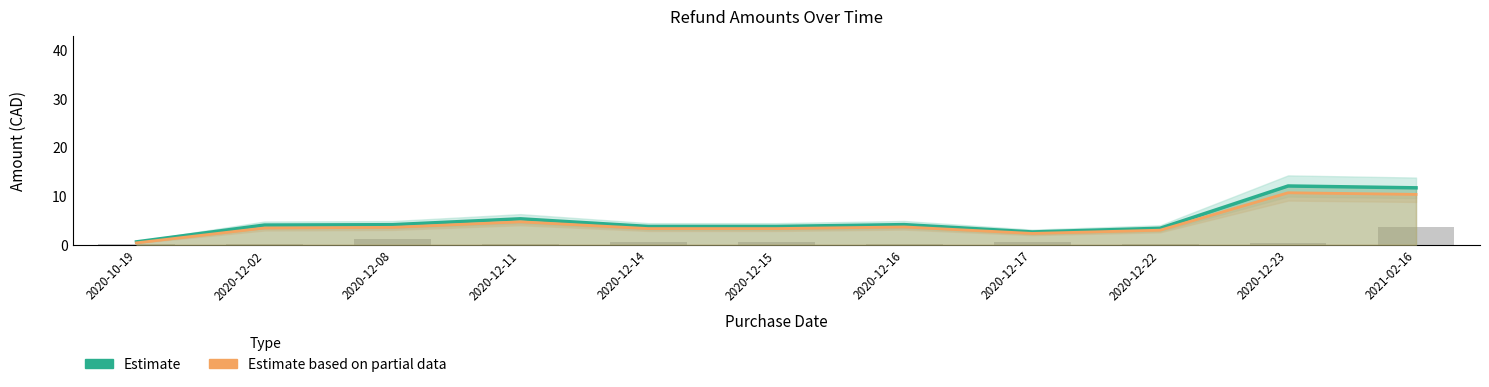

What is the maximum value for Estimate based on partial data?

10.7